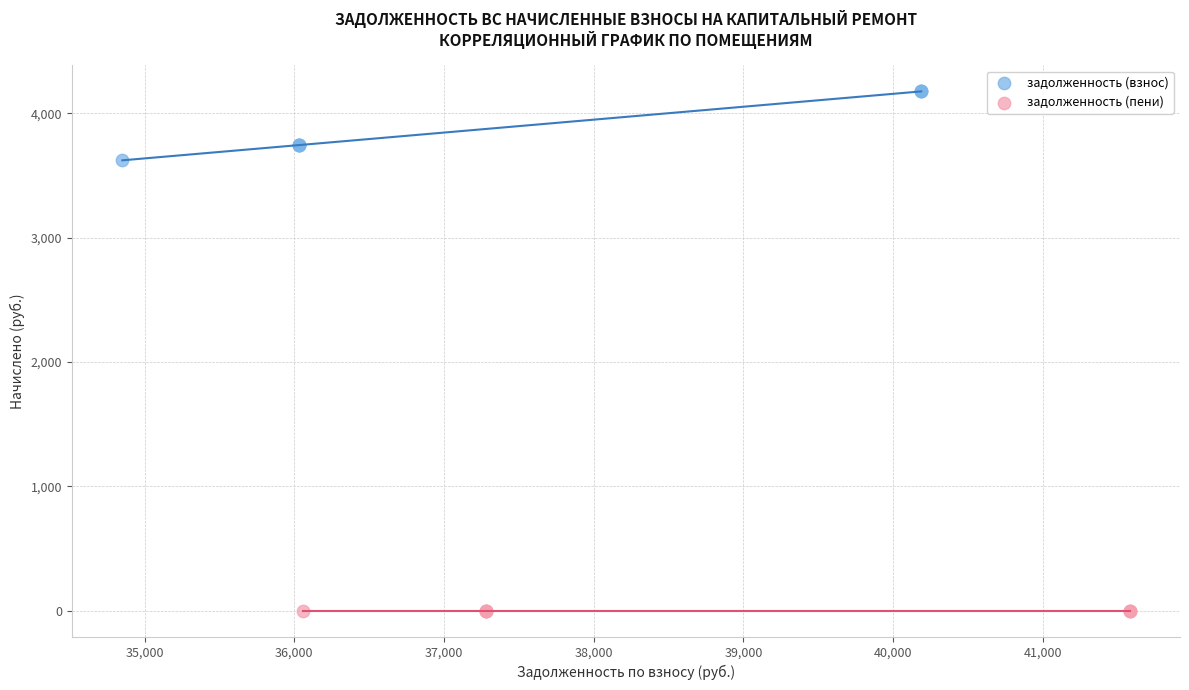

Which series reaches the minimum Y coordinate?

задолженность (пени)